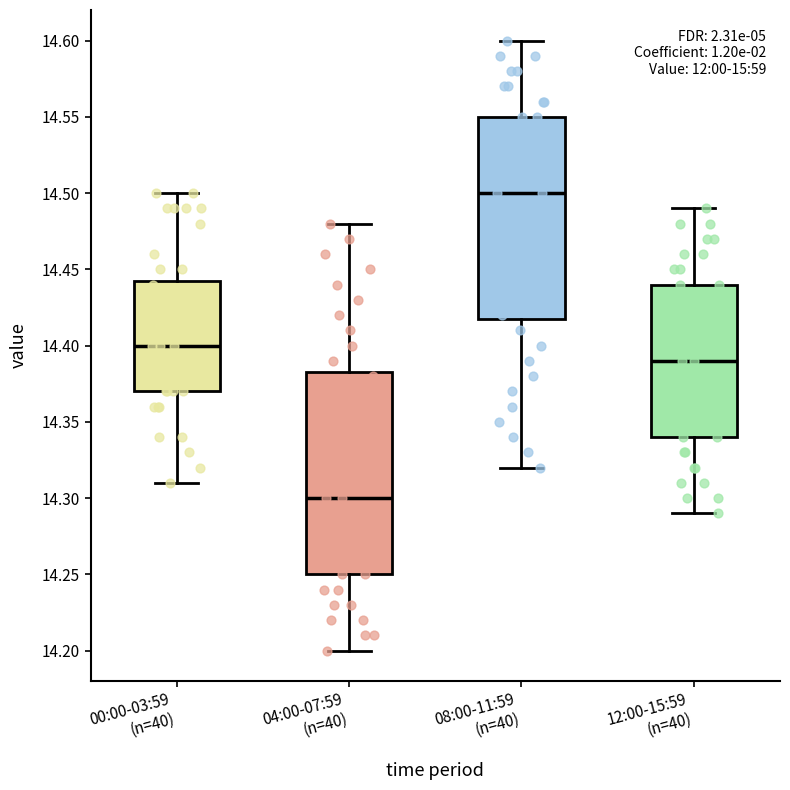

Reading left to right, transcribe this box plot: for each box, give where its median line is, the range the box spans, and where its two whiskers end, as read against the y-axis. The values are not printed on the chart, so give them approximately, as read against the axis.

00:00-03:59 (n=40): median 14.400, box 14.370 to 14.445, whiskers 14.310 to 14.500
04:00-07:59 (n=40): median 14.300, box 14.250 to 14.385, whiskers 14.200 to 14.480
08:00-11:59 (n=40): median 14.500, box 14.420 to 14.550, whiskers 14.320 to 14.600
12:00-15:59 (n=40): median 14.390, box 14.340 to 14.440, whiskers 14.290 to 14.490